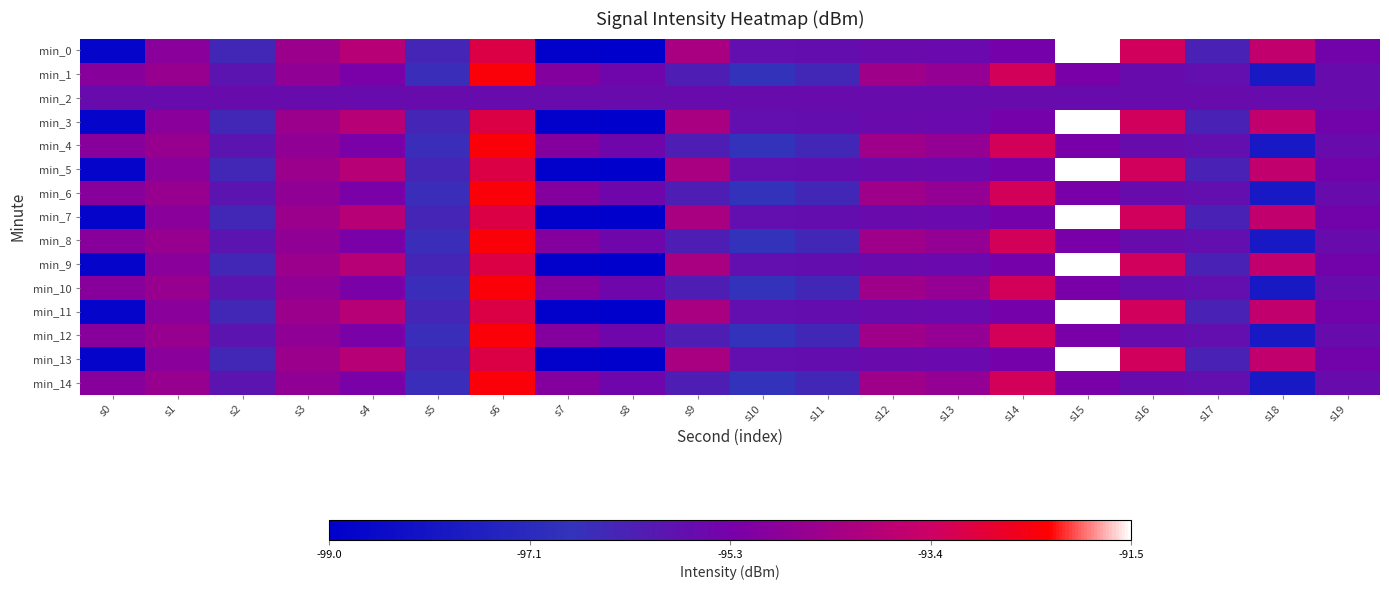

What is the minimum value shown in the chart?

-99.0